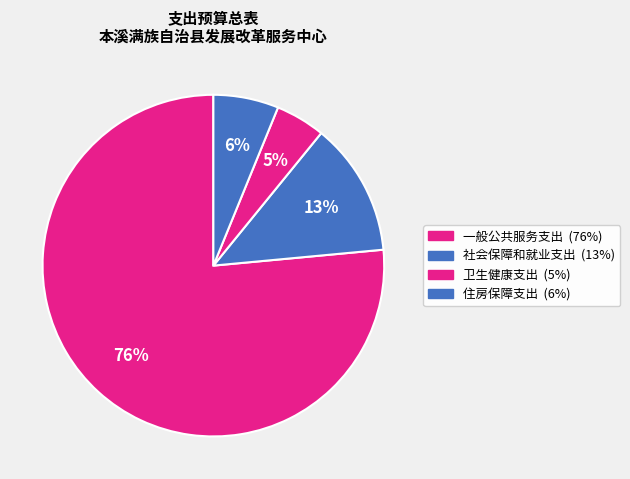

Combined, what portion of the pie is 卫生健康支出 and 一般公共服务支出?

81.2%